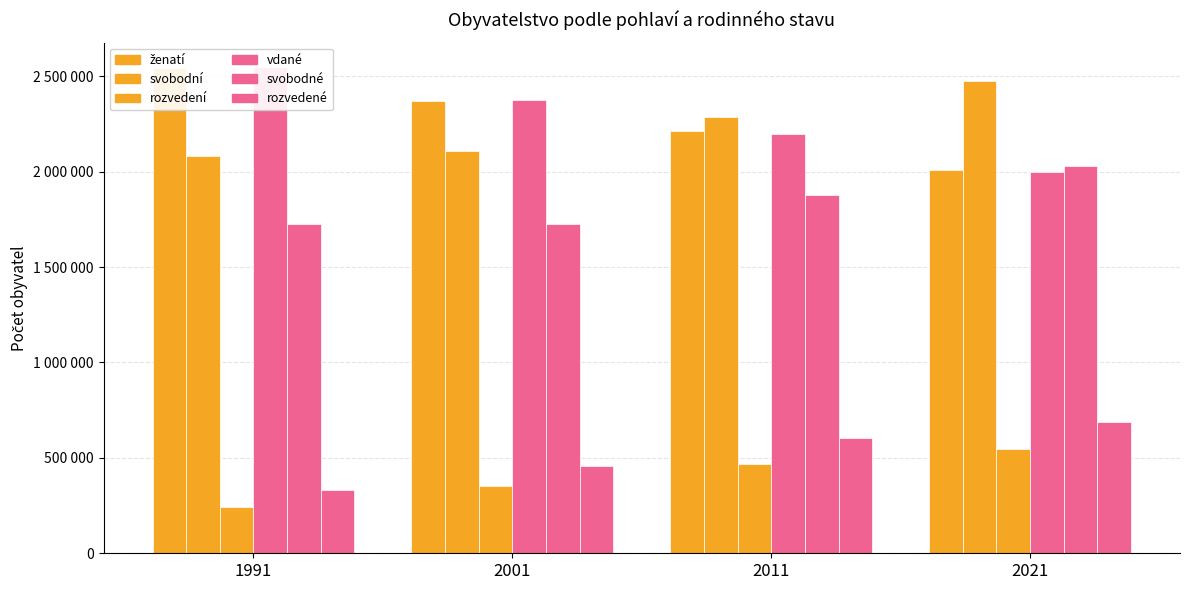

Where does the vdané series first go above 2373083?

1991